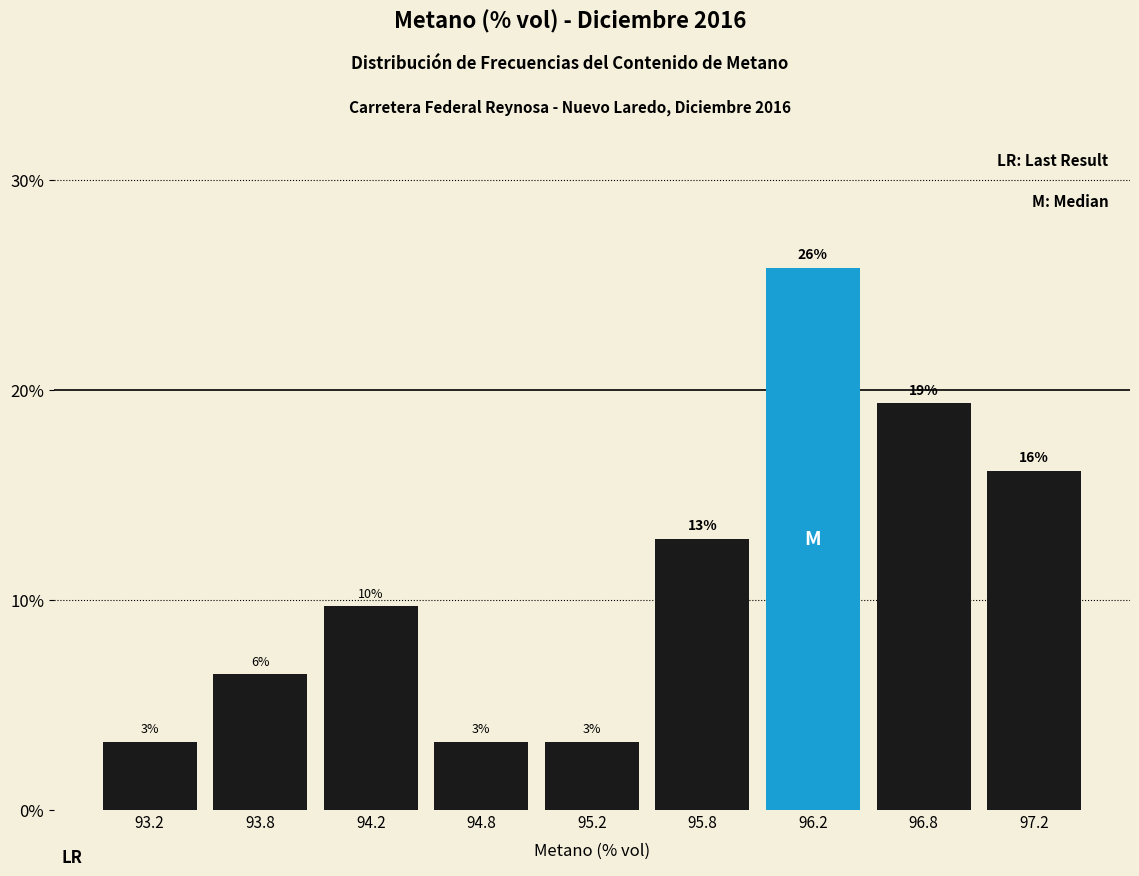

How many bars are there in total?

9